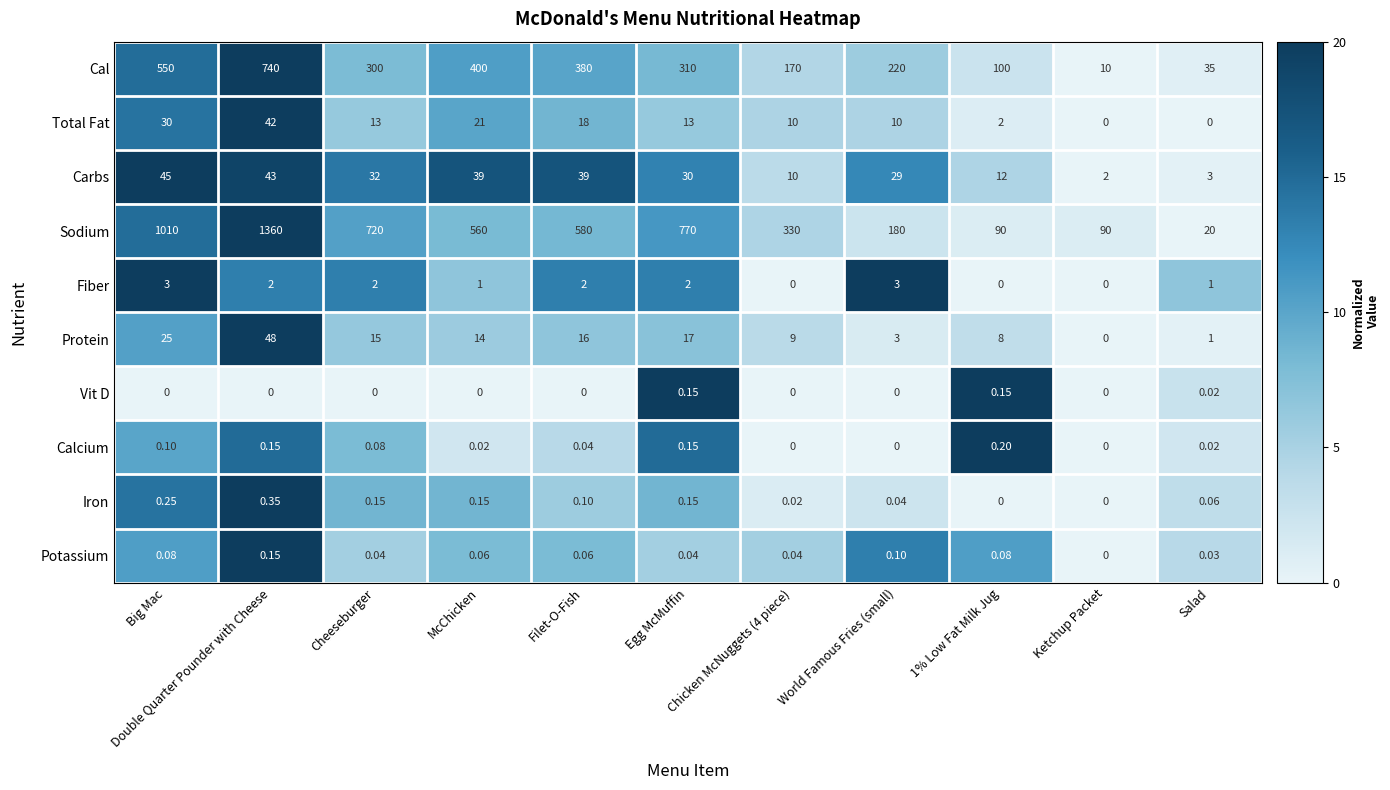

What is the spread (max minus min) of values at Ketchup Packet?

90.0